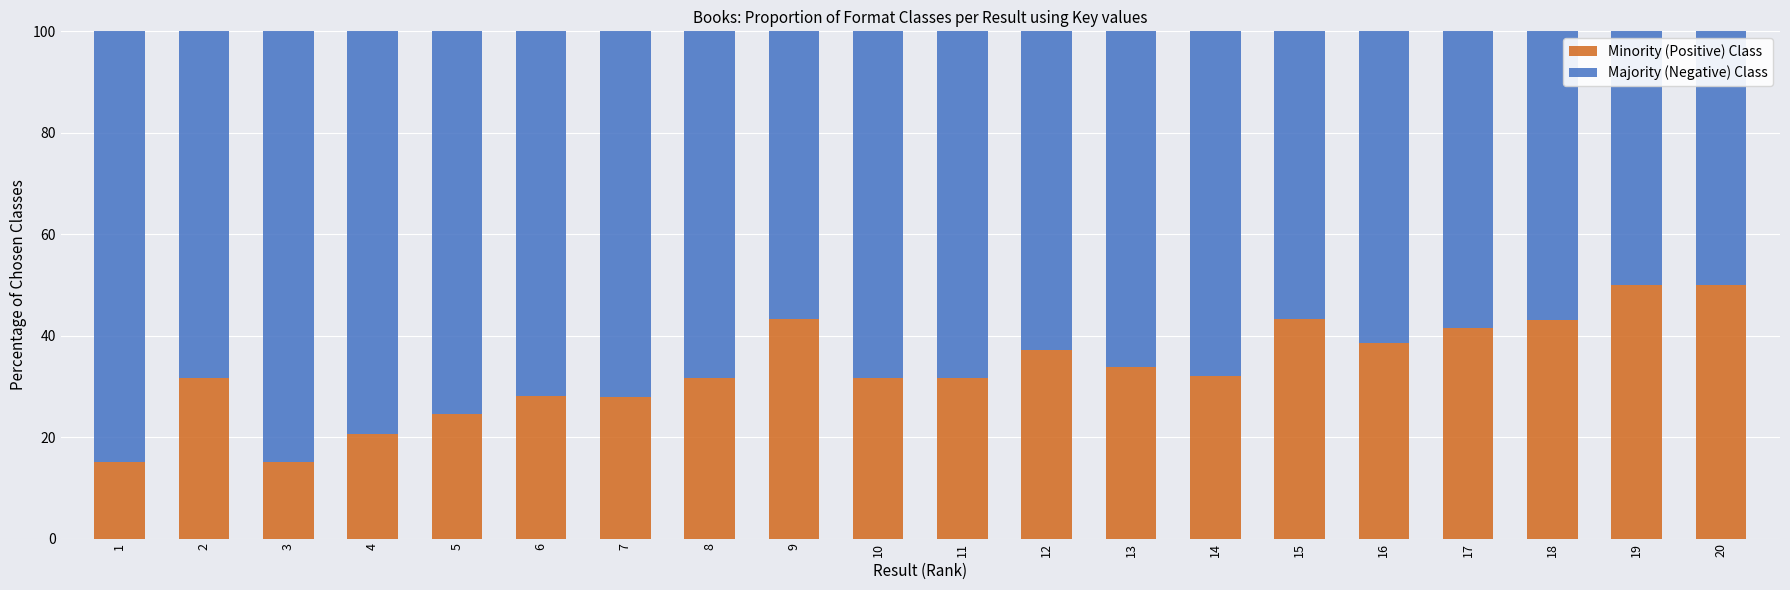

Is it true that Minority (Positive) Class equals 43.3 at 9?

True